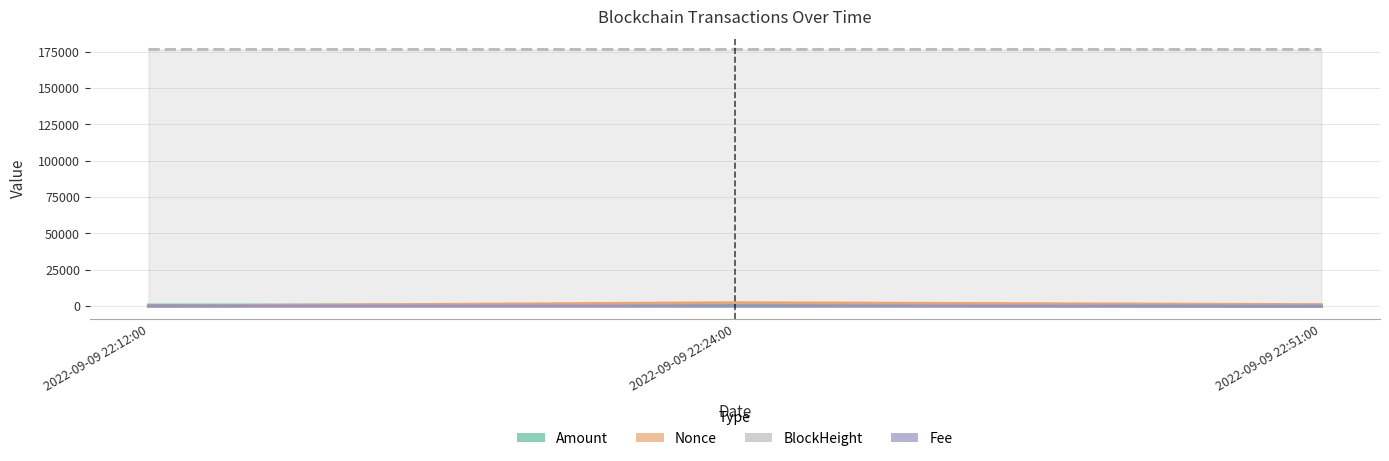

At how many categories does at least one series exceed 5556?

3